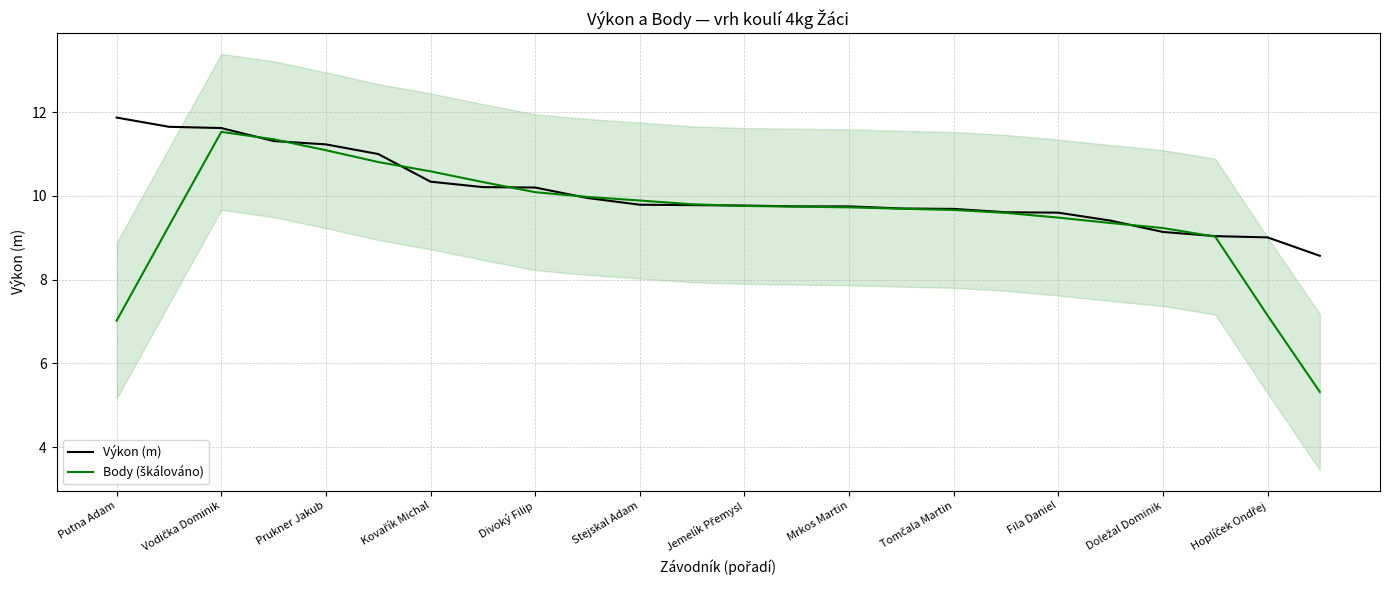

What is the difference between the maximum and minimum values in the Výkon (m) series?

3.3